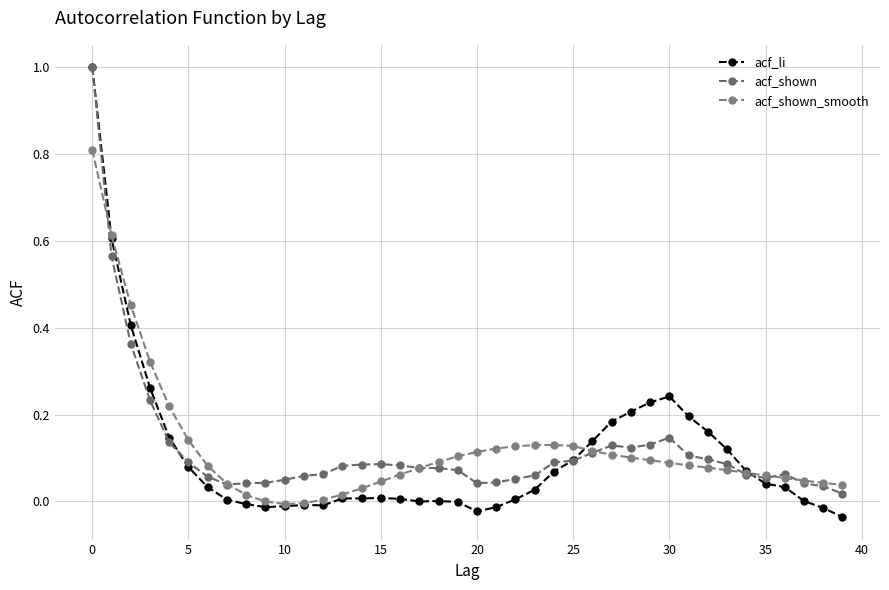

Is this an area chart (filled region under the line)?

No